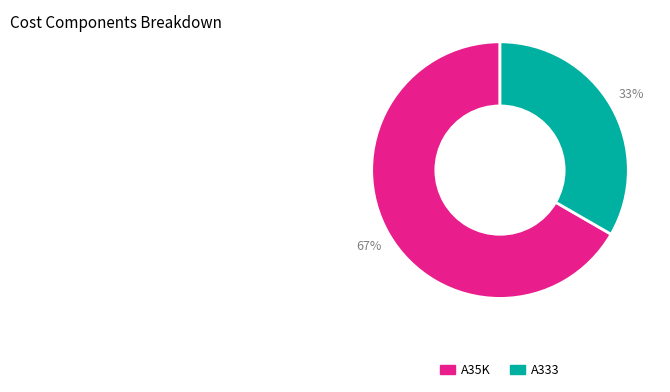

The A35K slice represents 67% of the pie. True or false?

True